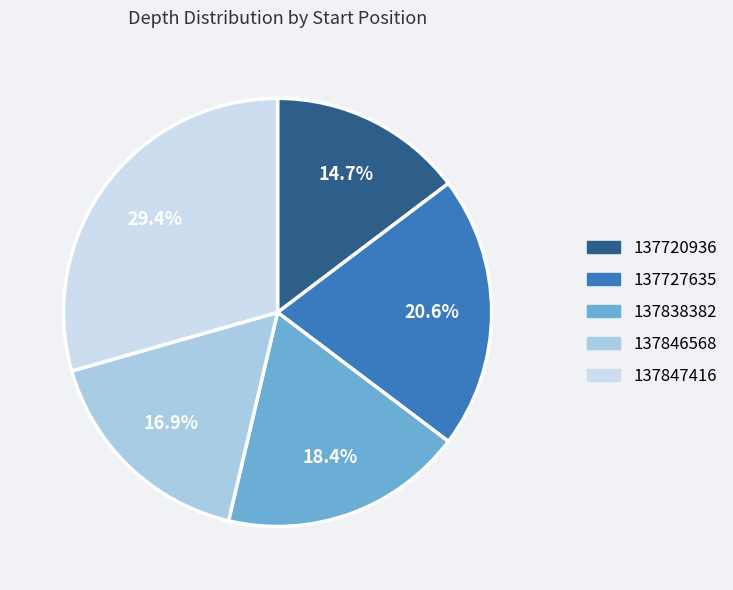

Approximately how many times larger is the value at 137720936 compared to 137846568?

0.9